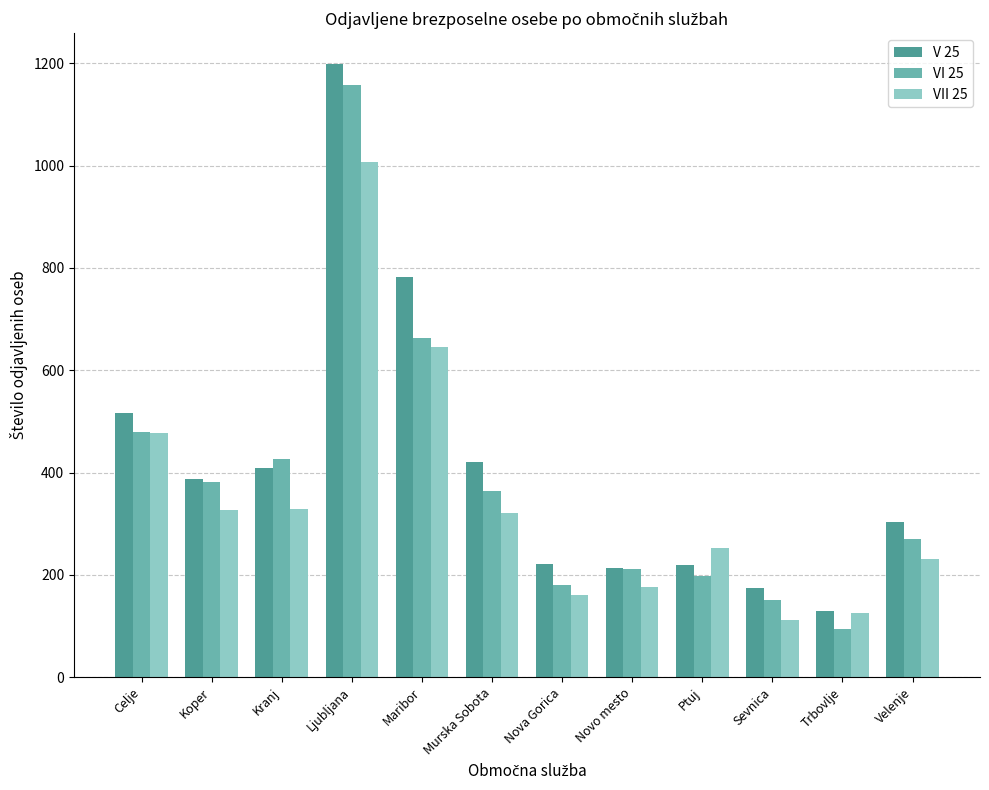

What is the sum of all VI 25 values?

4573